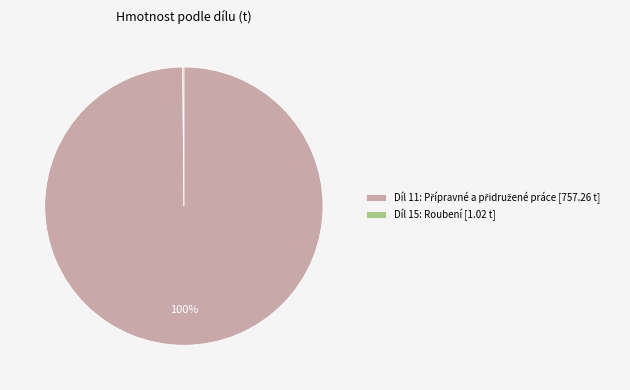

To the nearest percent, what is the difference between the largest and smallest slice percentages?

100%